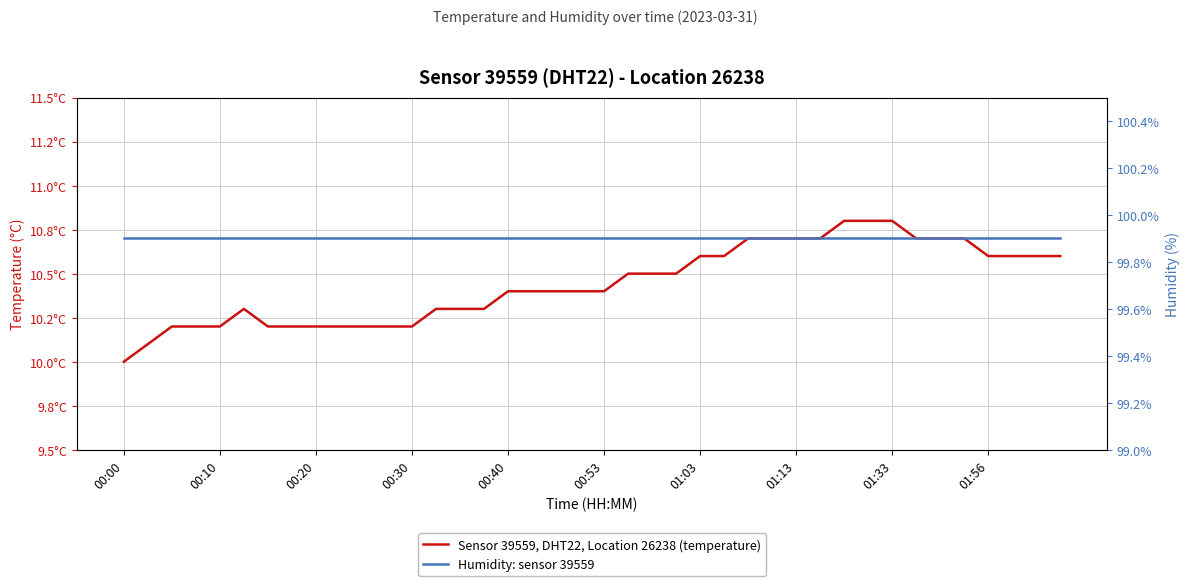

What is the difference between the highest and lowest values at 00:40?

89.5